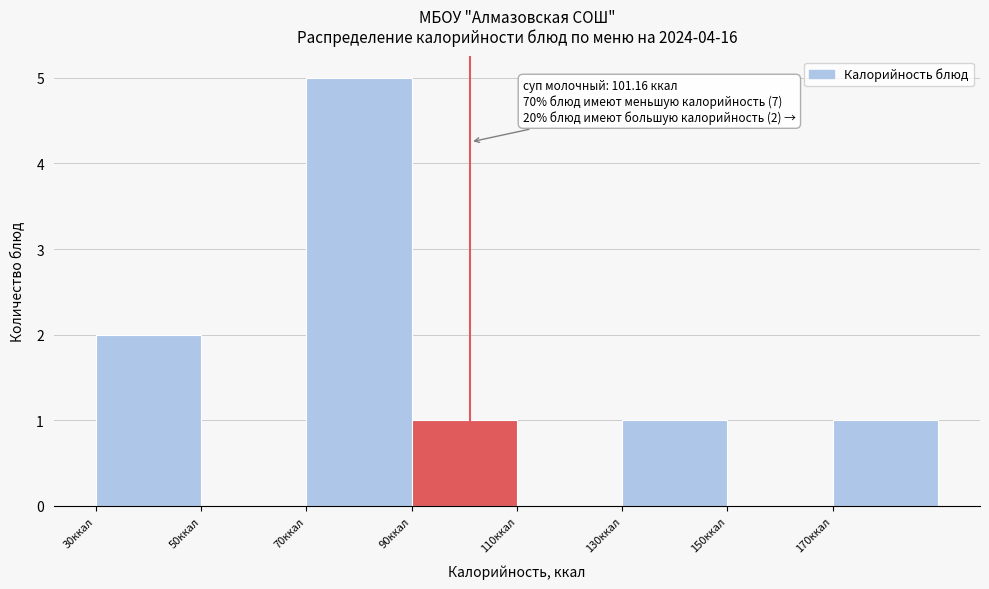

Which range on the x-axis has the tallest bar?

70 to 90